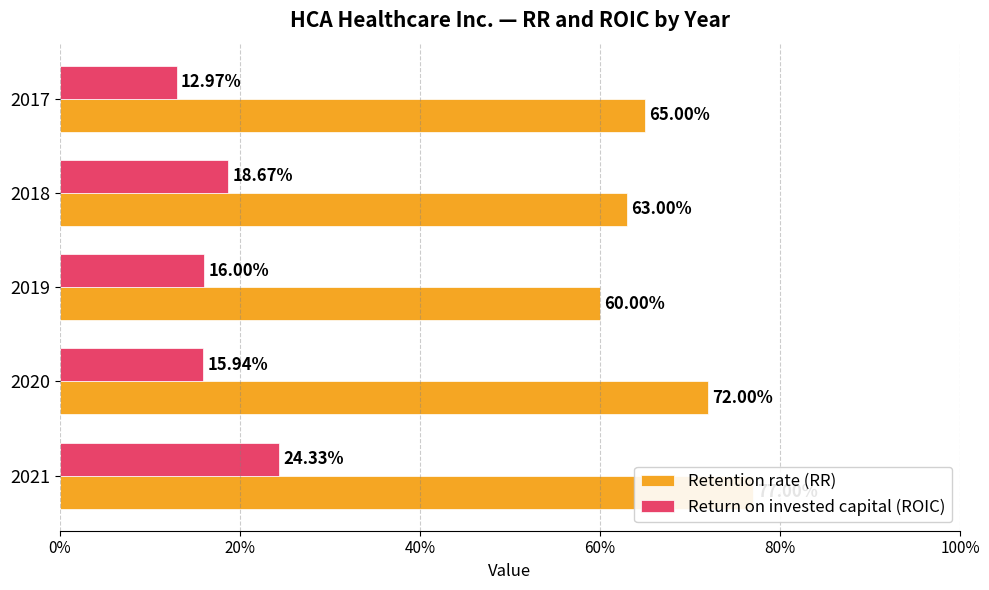

Which series has the largest range (max minus min)?

Retention rate (RR)